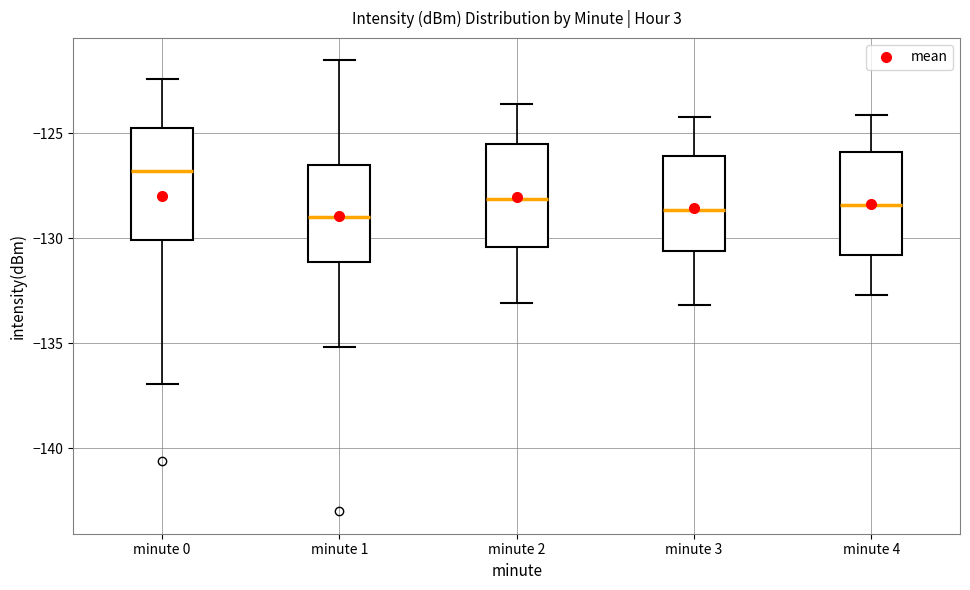

Reading left to right, read every box against the y-axis: the position of its median line, the range the box covers, and the ends of its whiskers. The values are not printed on the chart, so give them approximately, as read against the axis.

minute 0: median -127.0, box -130.0 to -125.0, whiskers -137.0 to -122.5
minute 1: median -129.0, box -131.0 to -126.5, whiskers -135.0 to -121.5
minute 2: median -128.0, box -130.5 to -125.5, whiskers -133.0 to -123.5
minute 3: median -128.5, box -130.5 to -126.0, whiskers -133.0 to -124.0
minute 4: median -128.5, box -131.0 to -126.0, whiskers -132.5 to -124.0